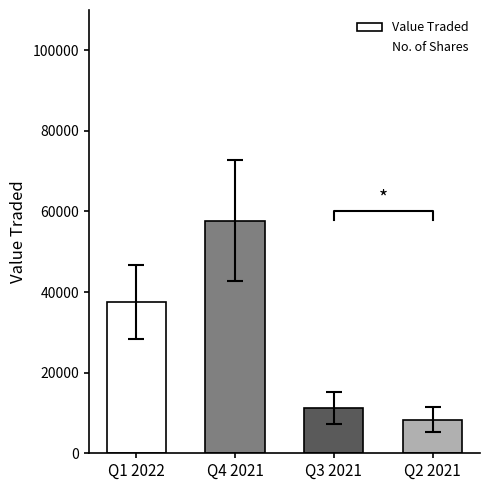

What position from the right is Q3 2021?

2